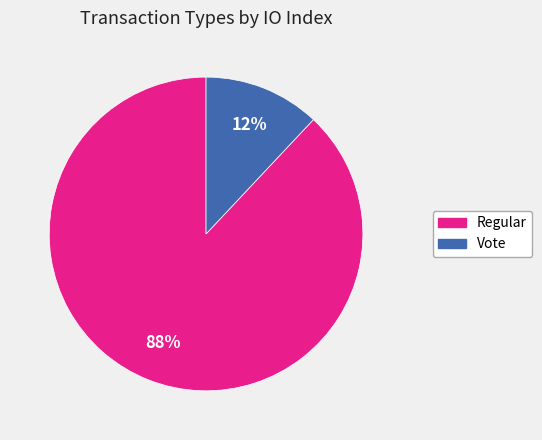

To the nearest percent, what is the difference between the Regular and Vote slice percentages?

76%